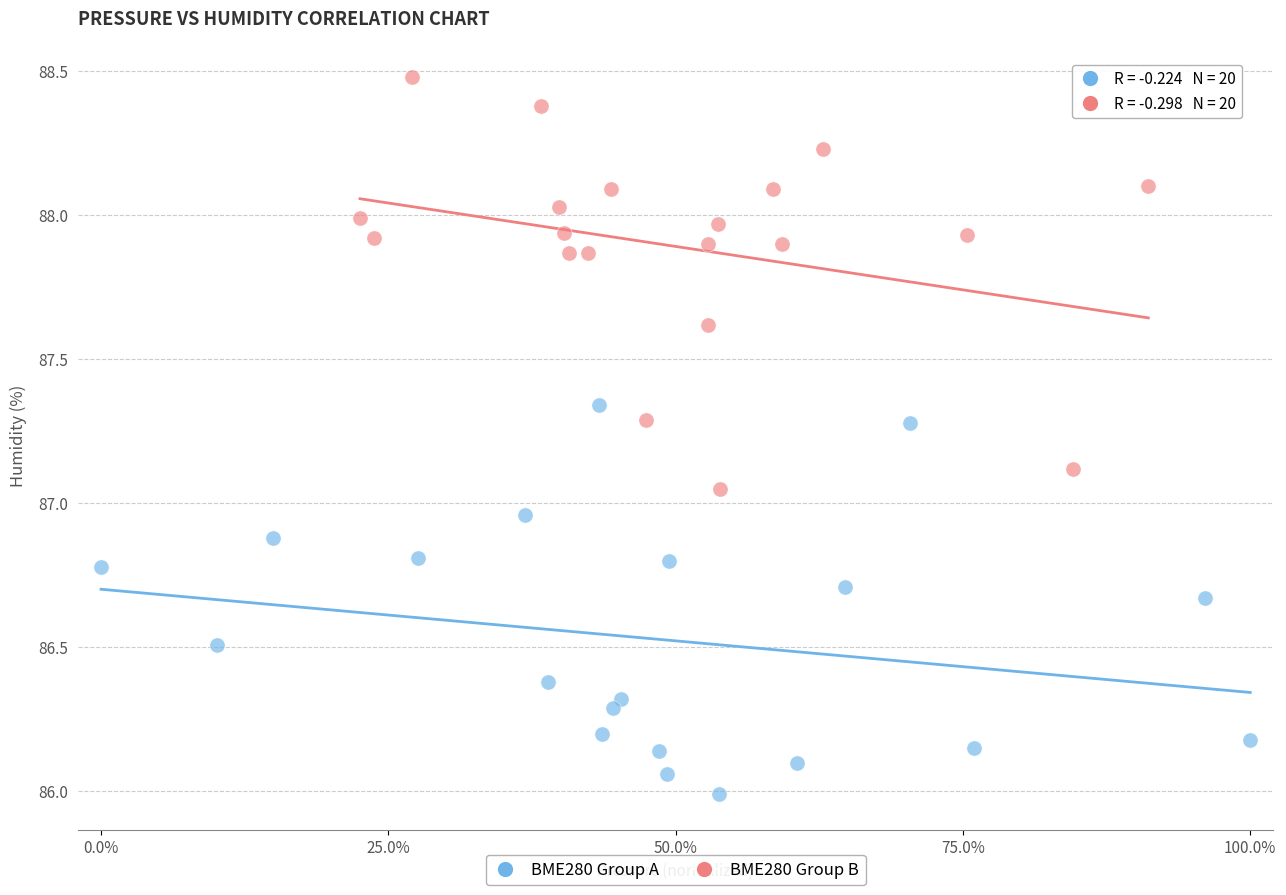

What are all the series names shown in the legend?

BME280 Group A, BME280 Group B